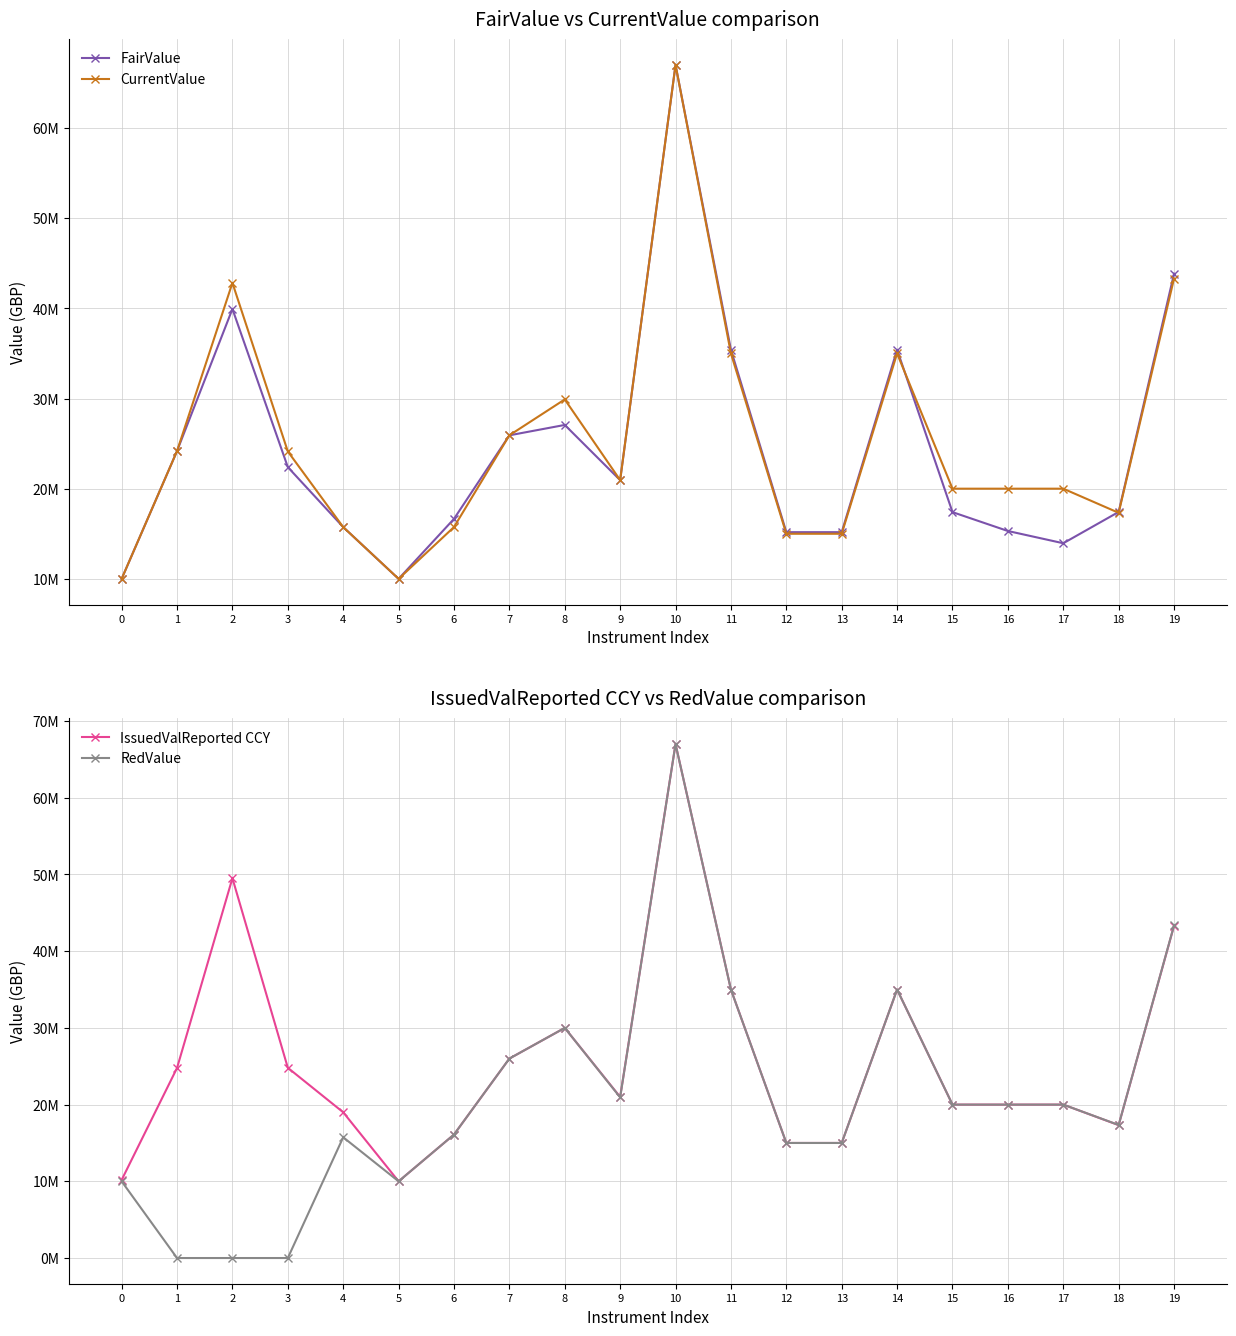

At how many categories does at least one series exceed 58547488?

1